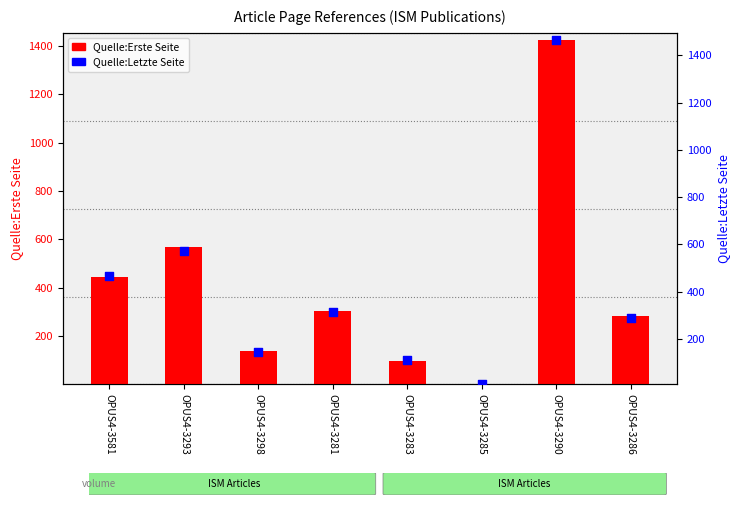

Which series has the largest total across all categories?

Quelle:Letzte Seite